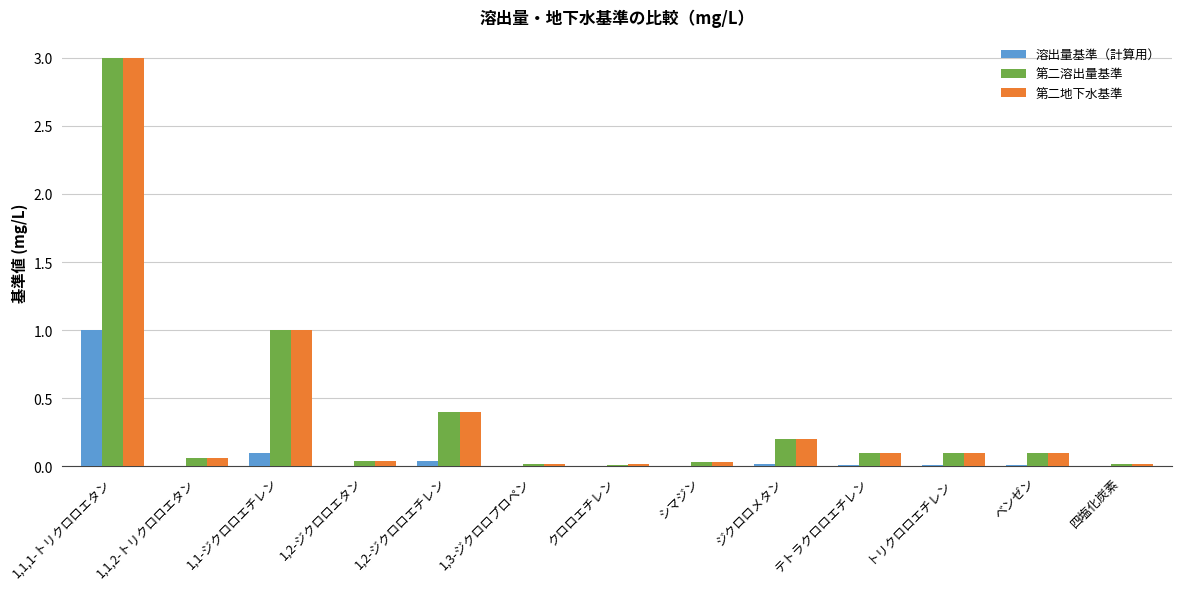

The value of 溶出量基準（計算用） at ベンゼン is 0.0. True or false?

True